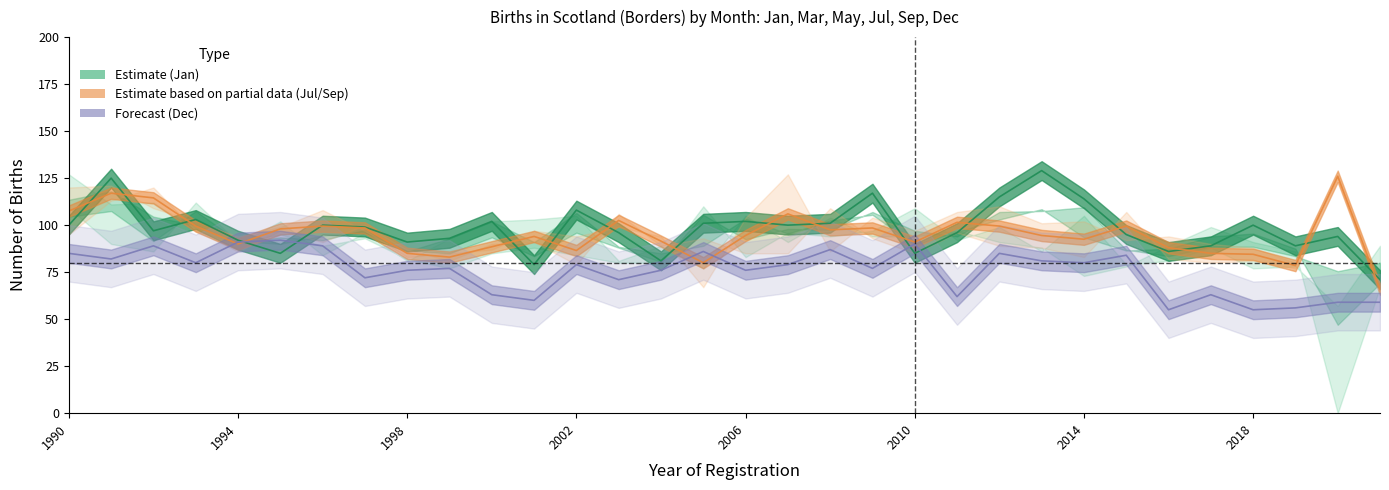

At how many categories does at least one series exceed 49?

32